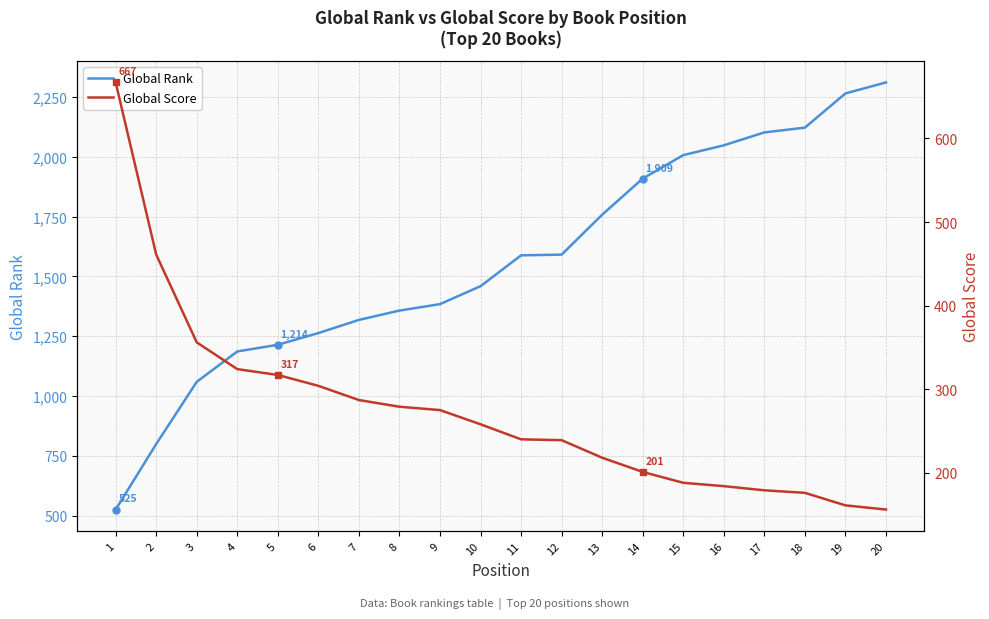

What is the total value across all series at 13?

1976